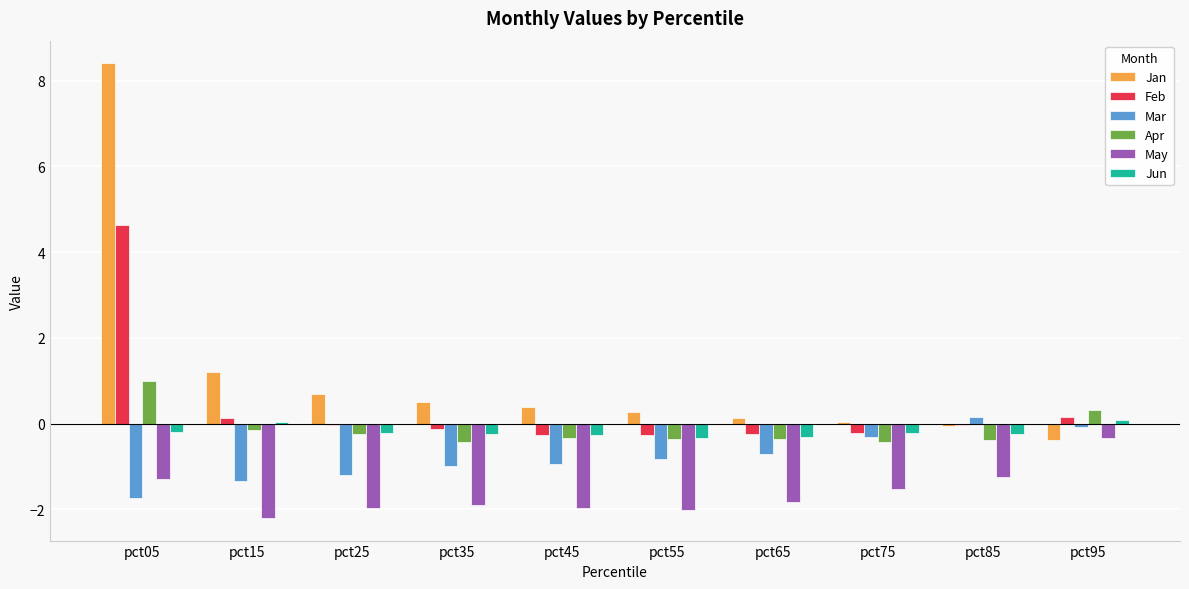

How many groups of bars are there?

10